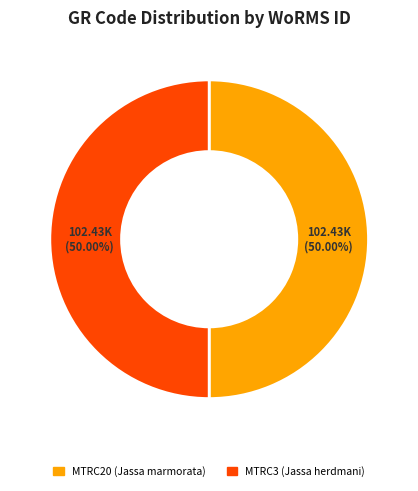

To the nearest percent, what is the combined percentage of MTRC3 and MTRC20?

100%